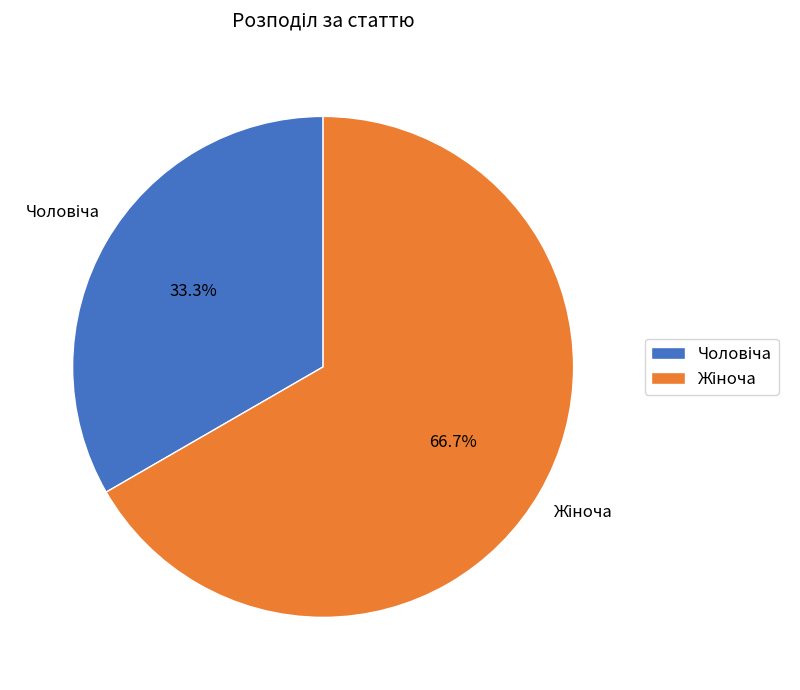

Is there a majority slice in this chart?

Yes